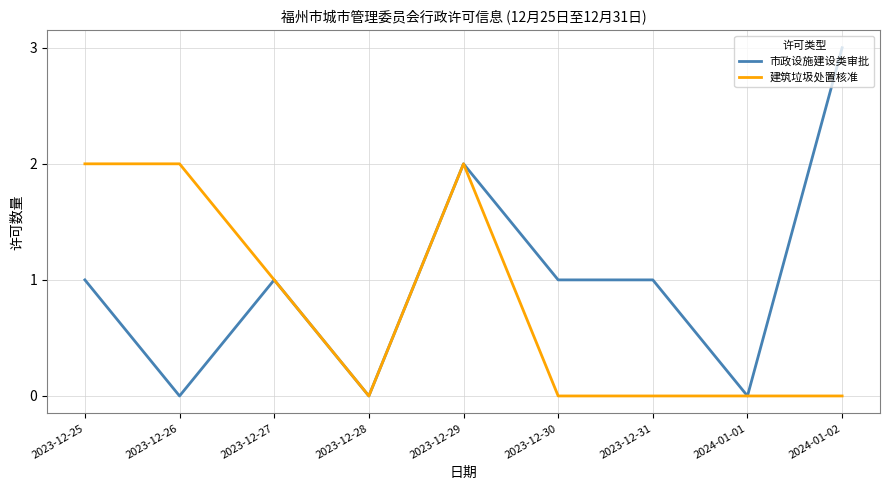

List the series in order of their peak value, lowest first.

建筑垃圾处置核准, 市政设施建设类审批